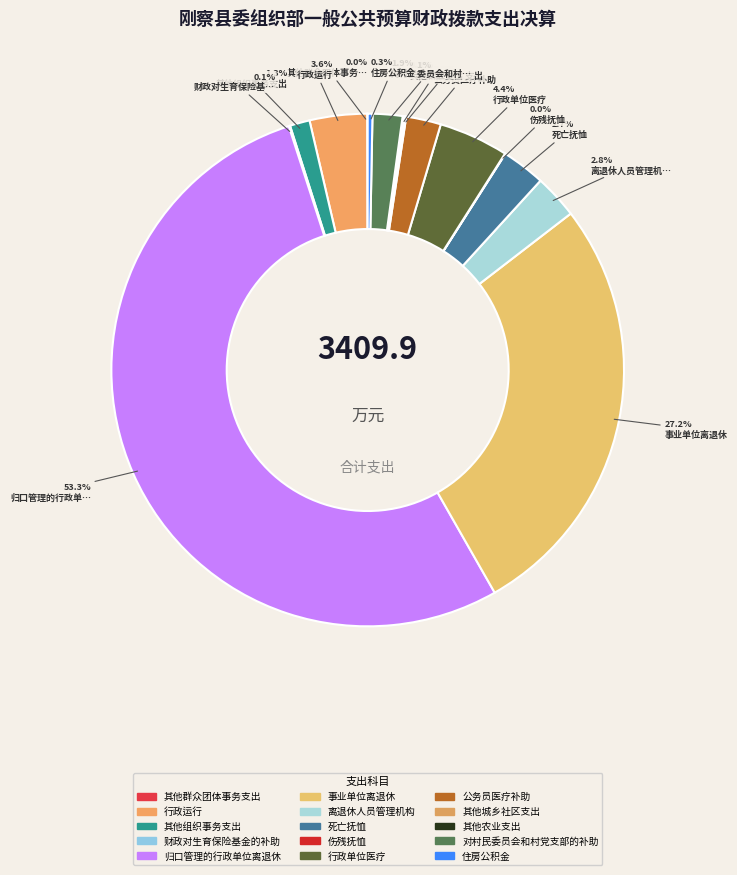

Is there a majority slice in this chart?

Yes